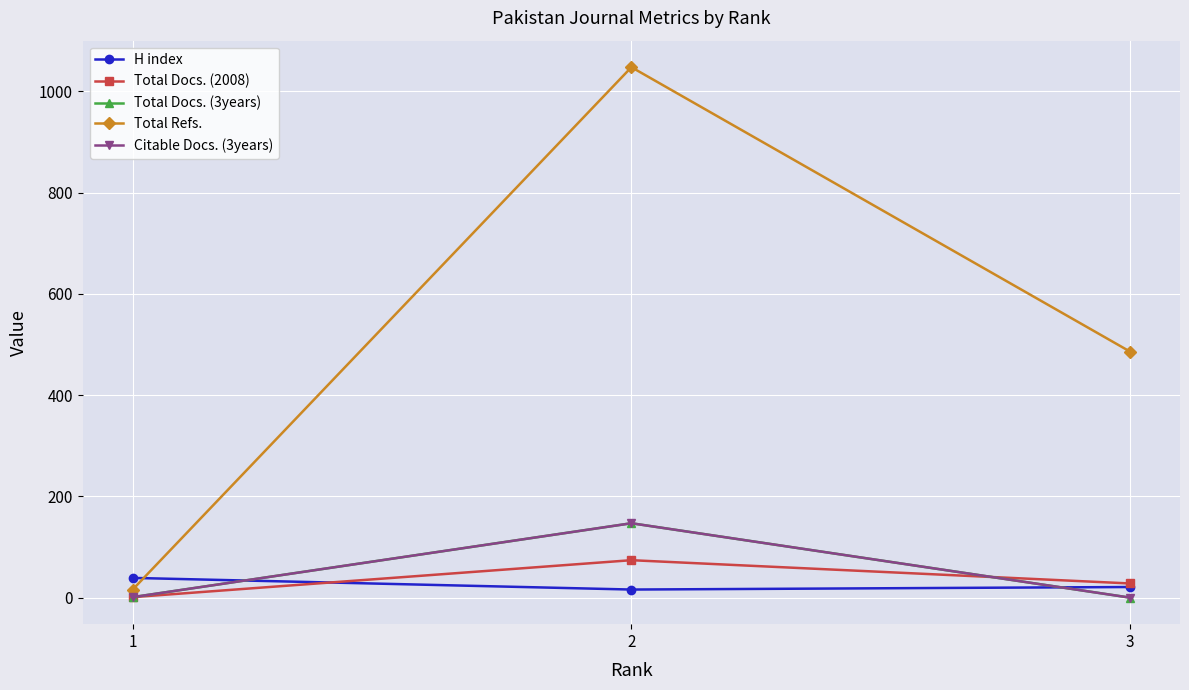

Does the chart have visible grid lines?

Yes